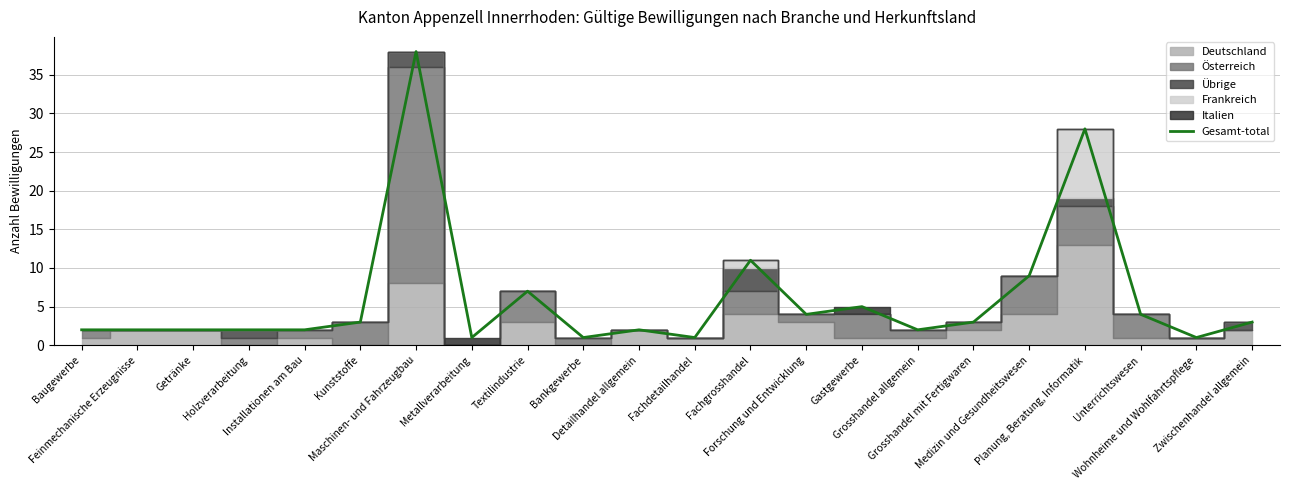

Where is the data nearest to the value 19?

Fachgrosshandel